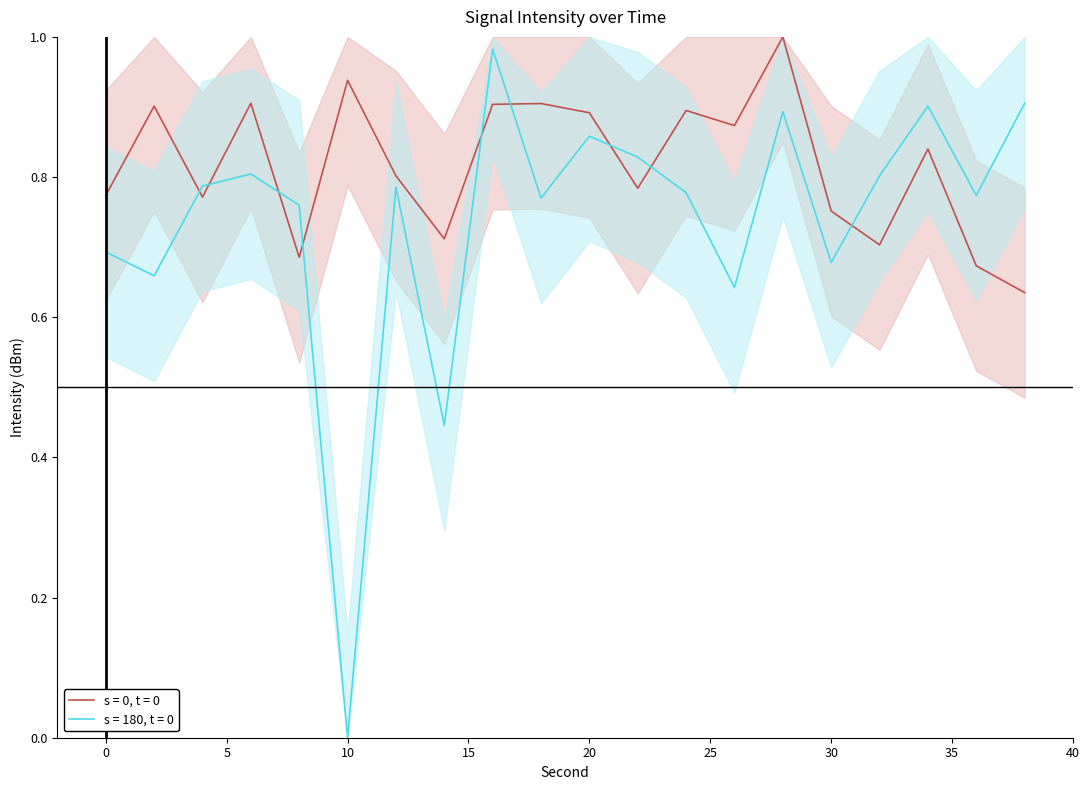

Is it true that s = 0, t = 0 equals 1.3 at 4?

False